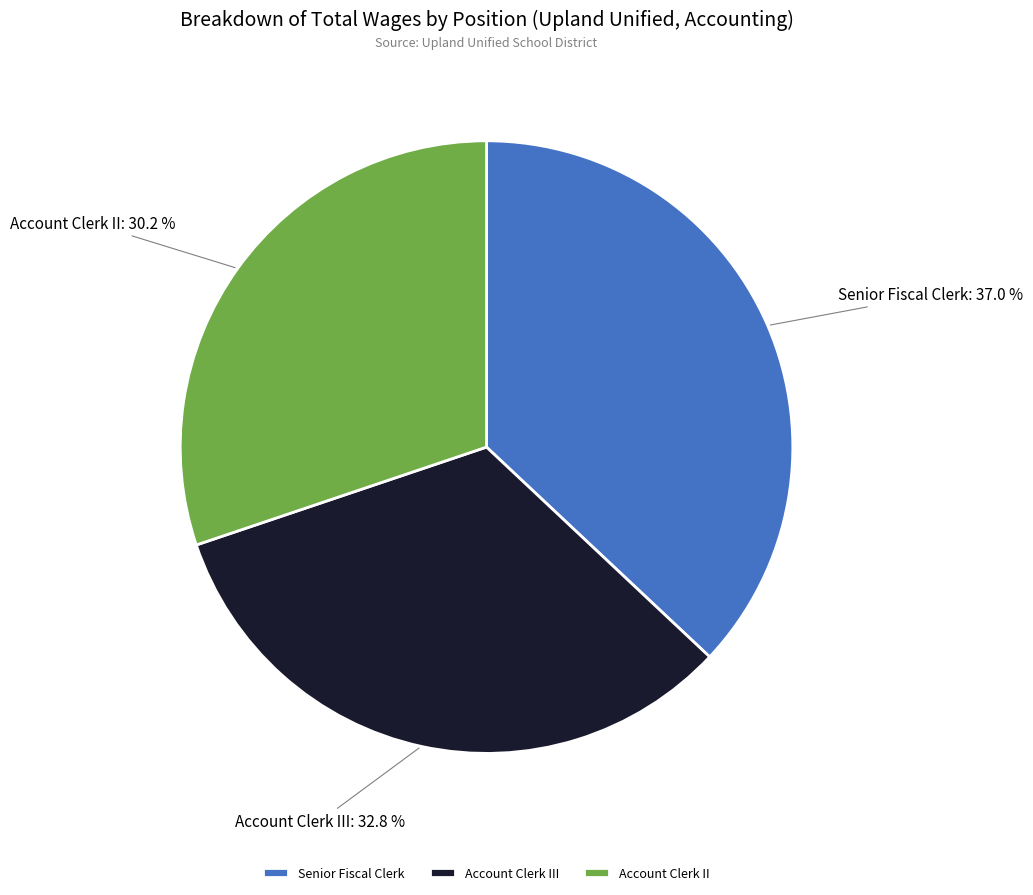

Rank the categories by value from lowest to highest.

Account Clerk II, Account Clerk III, Senior Fiscal Clerk